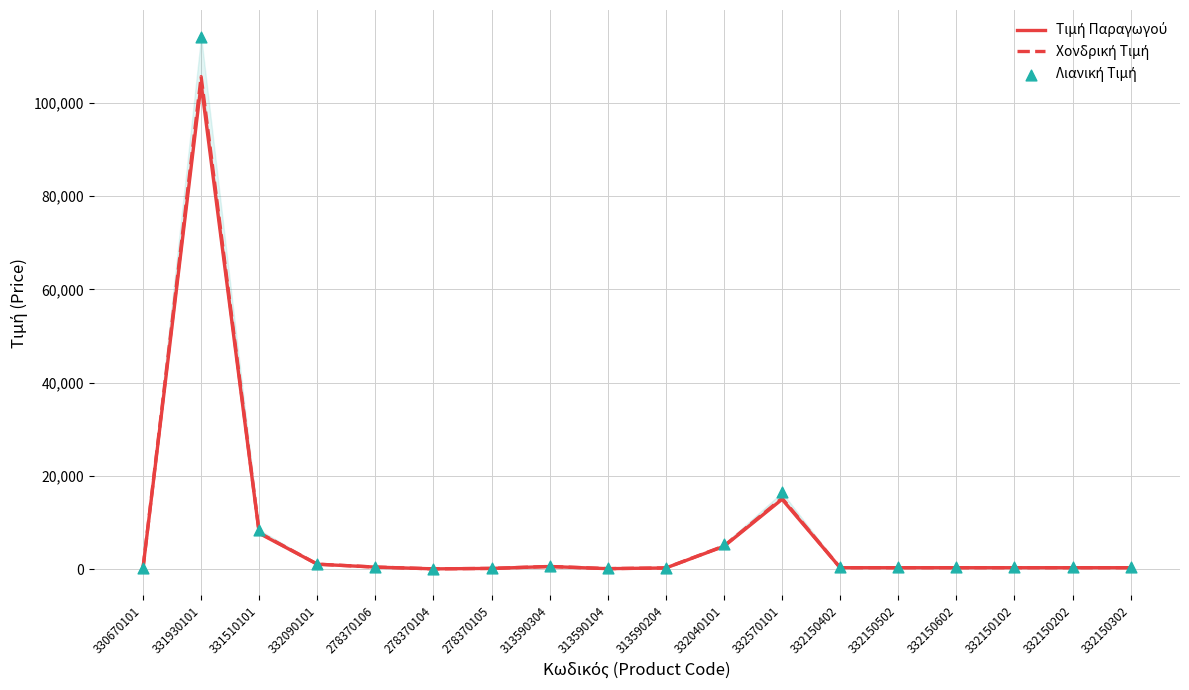

Is the value of Τιμή Παραγωγού at 313590104 greater than the value of Λιανική Τιμή at 332150402?

No